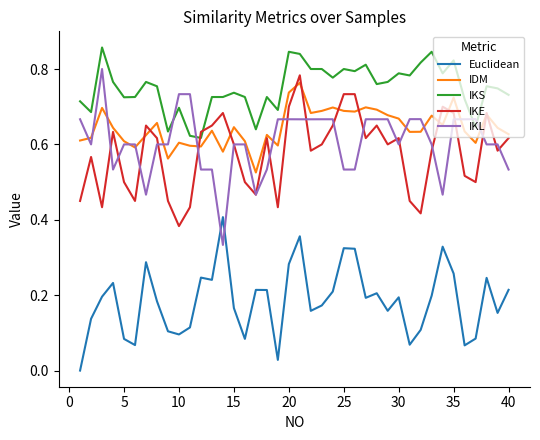

True or false: IKS and IDM intersect in this chart.

False